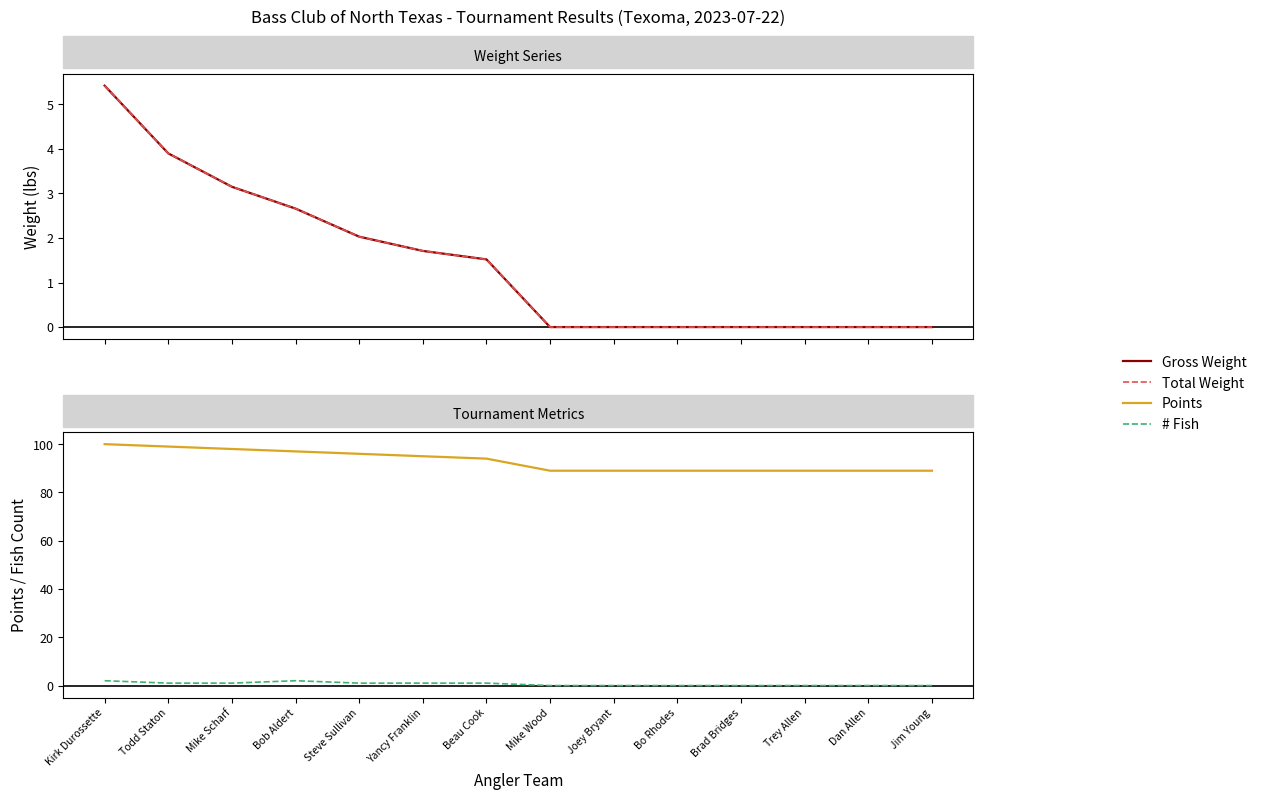

Which category has the highest value in the Total Weight series?

Kirk Durossette